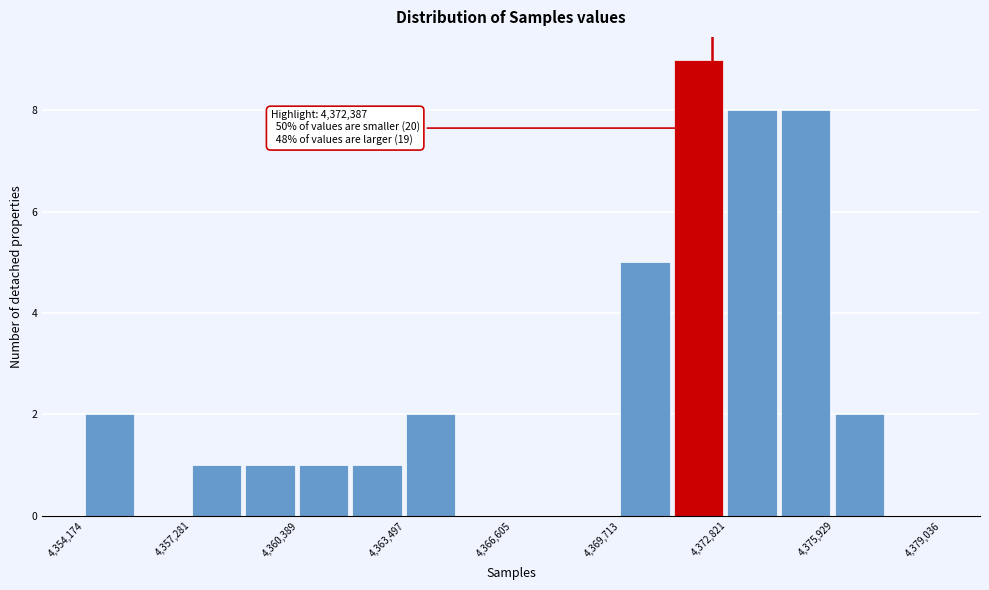

Read against the x-axis, roughly where is the centre of the tallest bar?

4372000